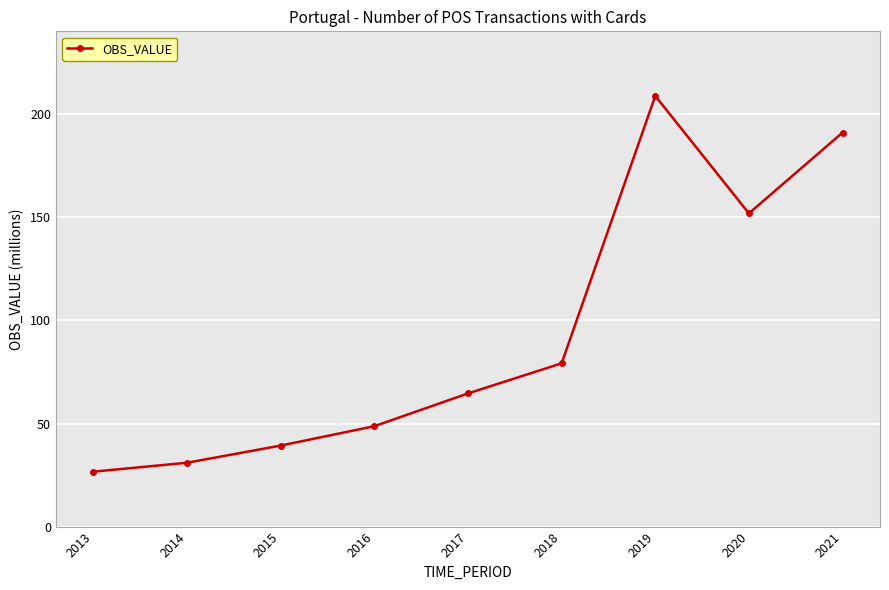

What is the value of the 9th point from the left?

191.1